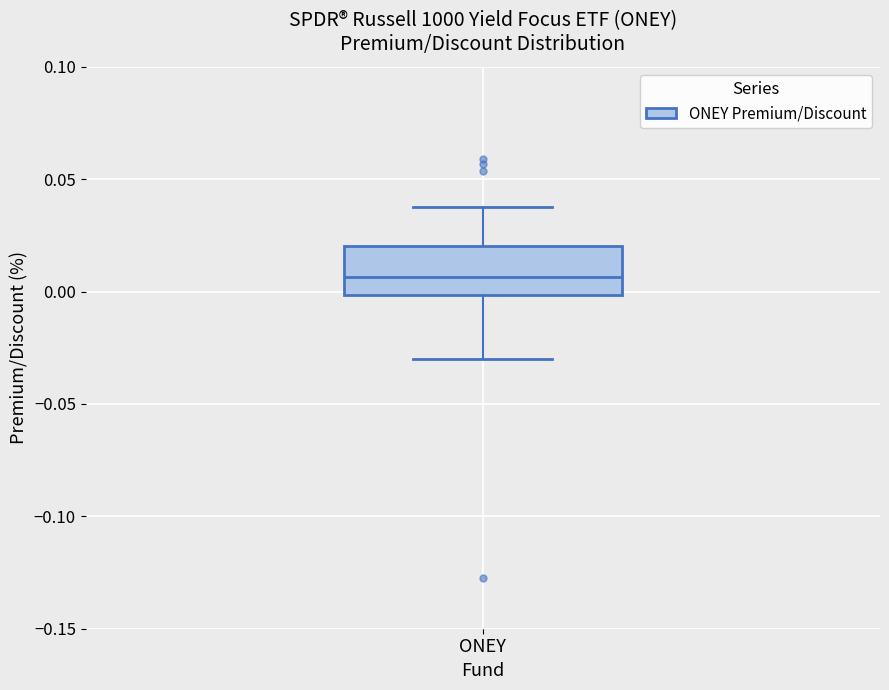

Read this box plot against the y-axis: the position of the median line, the range covered by the box, and the ends of both whiskers. The values are not printed on the chart, so give them approximately, as read against the axis.

median 0.005, box 0.000 to 0.020, whiskers -0.030 to 0.035